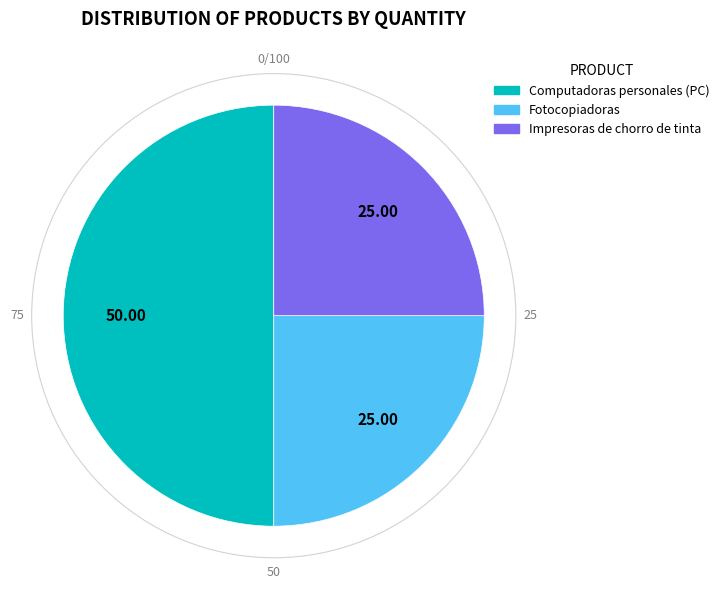

How many slices are in this pie chart?

3